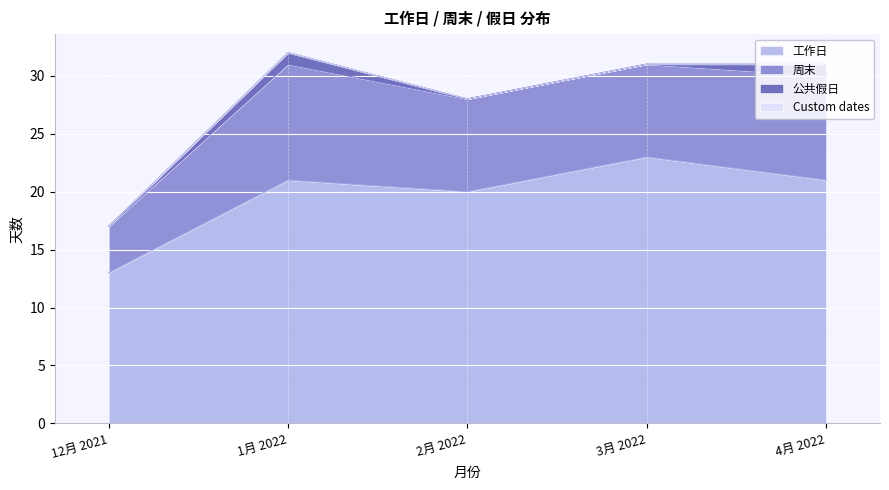

At how many categories does at least one series exceed 1?

5